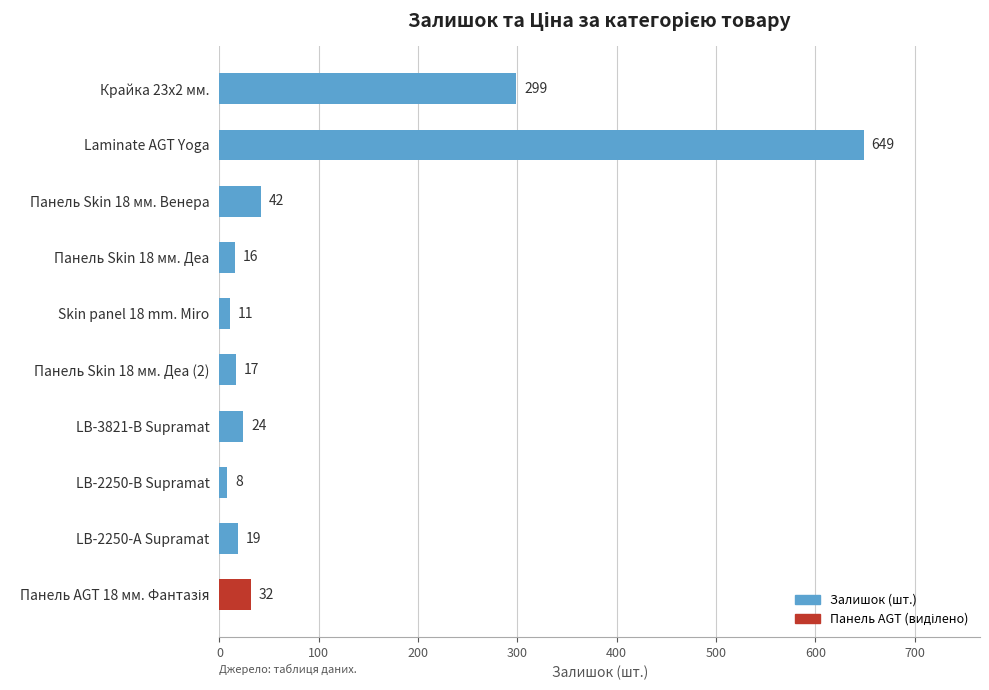

What is the change in value from Laminate AGT Yoga to Skin panel 18 mm. Miro?

-638